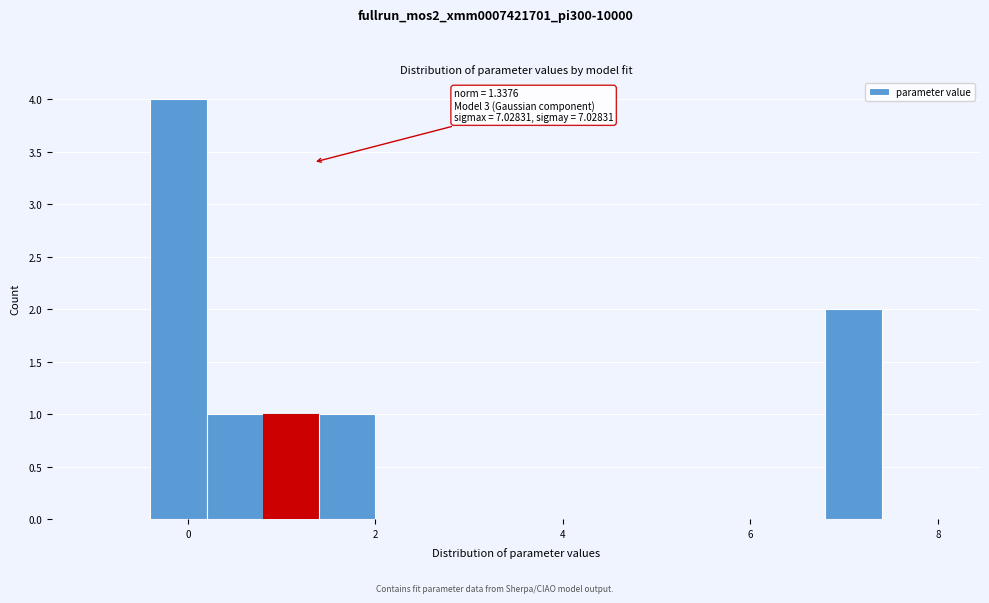

Around what value on the x-axis is the tallest bar? Give the approximate position of its centre, as read against the axis.

0.0